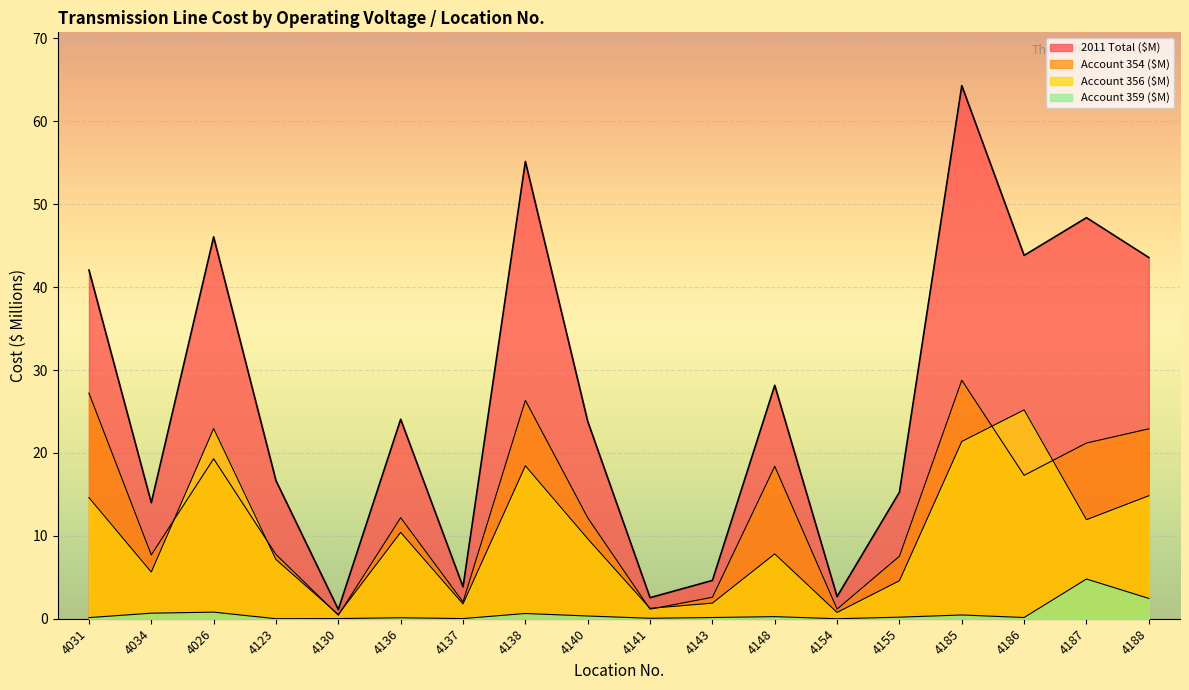

Between 4031 and 4140, which series saw the biggest shift?

2011 Total